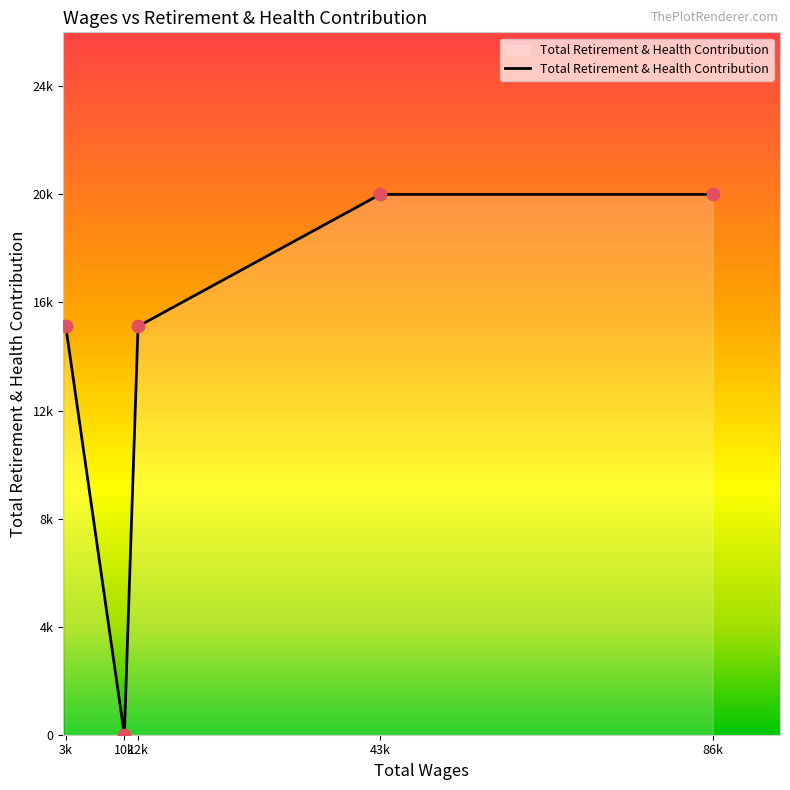

Between 86k and 3k, which is larger?

86k